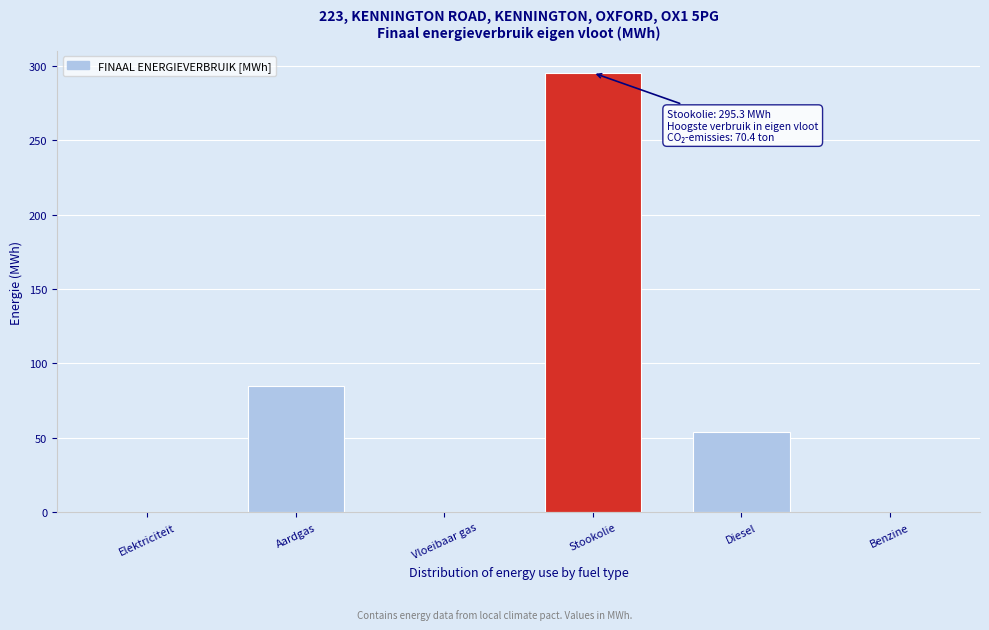

Reading left to right, extract all data points from this chart.

Elektriciteit=0.0	Aardgas=84.9	Vloeibaar gas=0.0	Stookolie=295.3	Diesel=53.6	Benzine=0.0